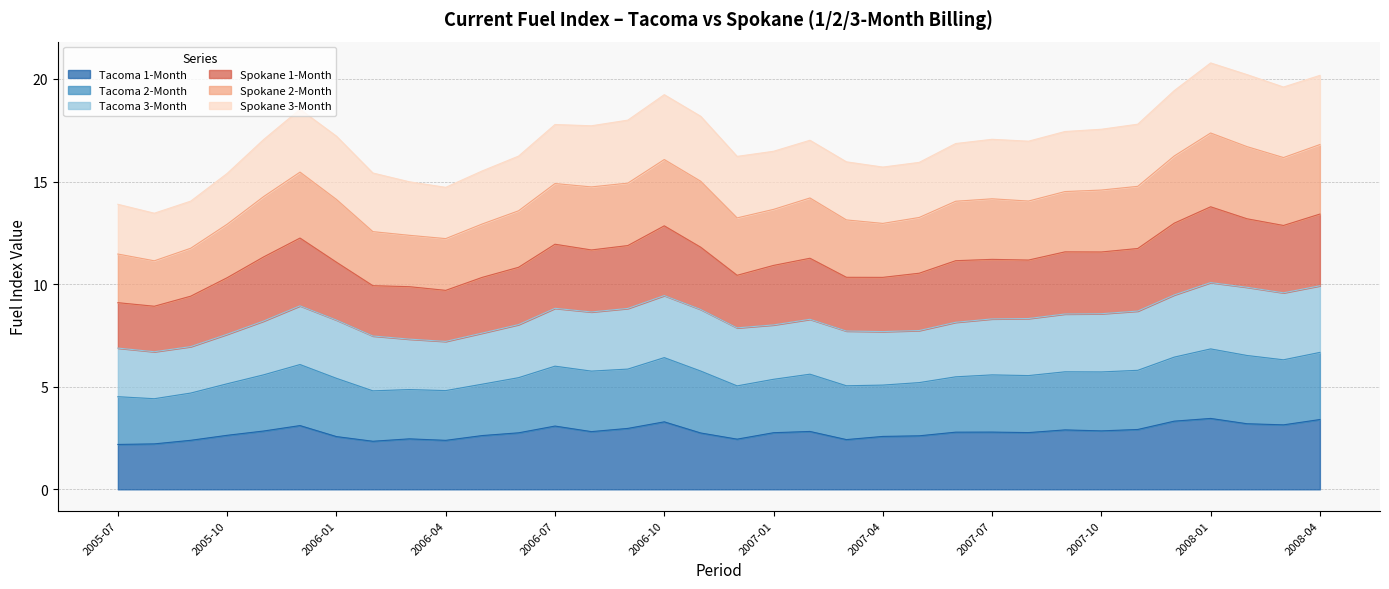

What is the total value across all series at 2006-04?

14.7